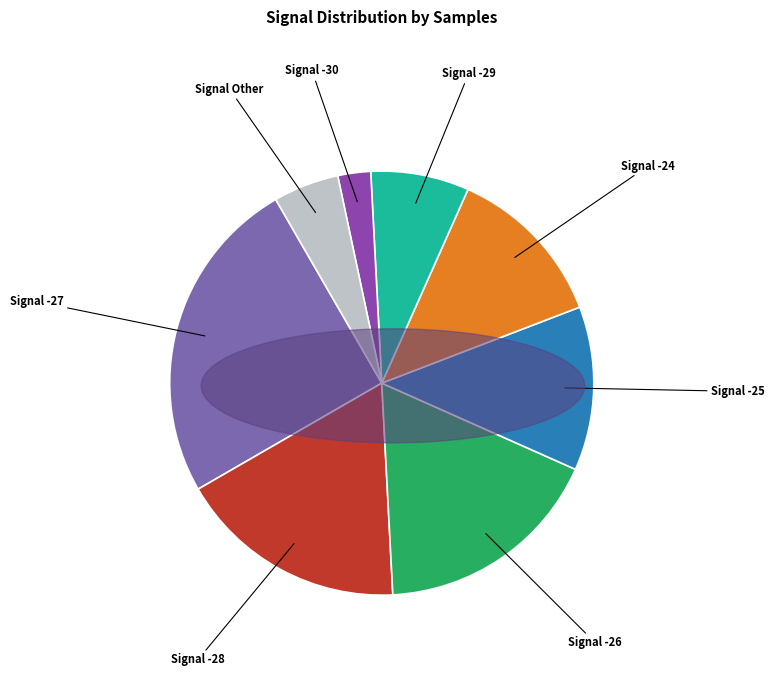

Does Signal -27 account for over 50% of the chart?

No